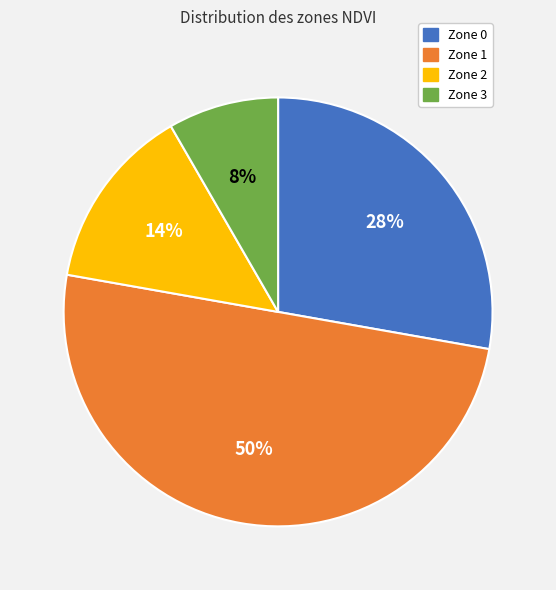

Rank the categories by value from lowest to highest.

Zone 3, Zone 2, Zone 0, Zone 1